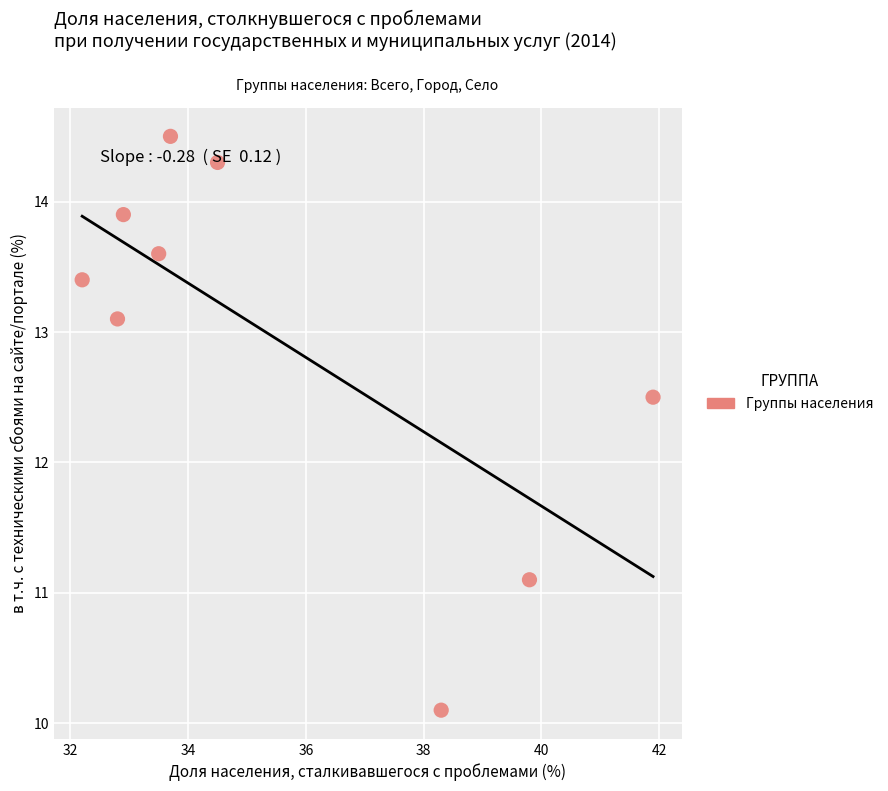

What is the average X value?

35.5